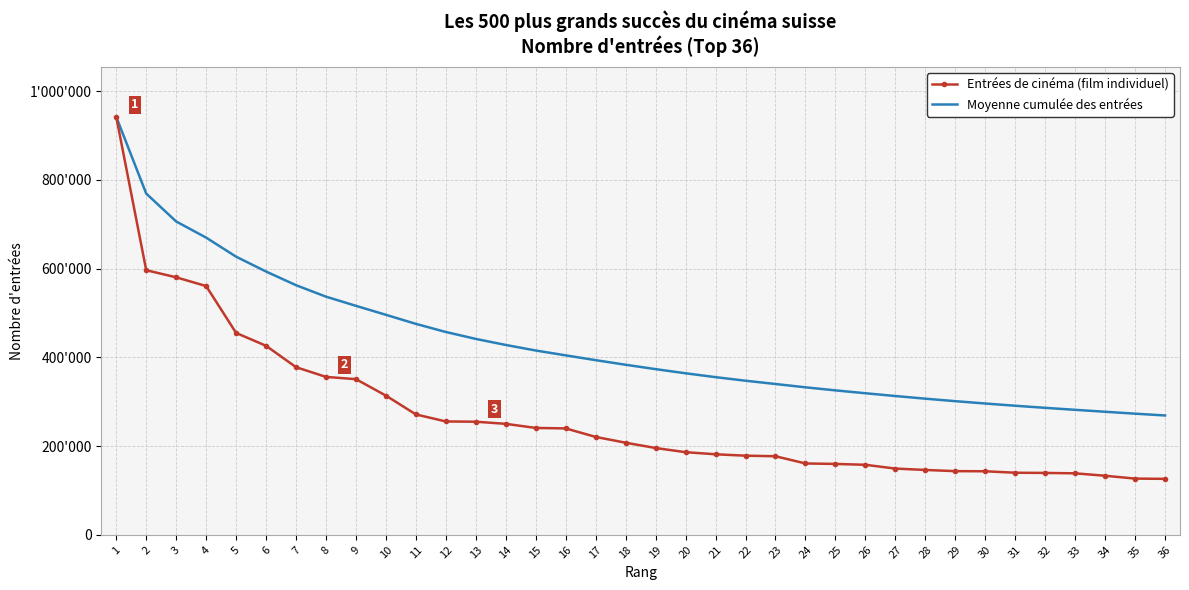

True or false: Entrées de cinéma (film individuel) has more than 0 points higher than both neighbors.

False